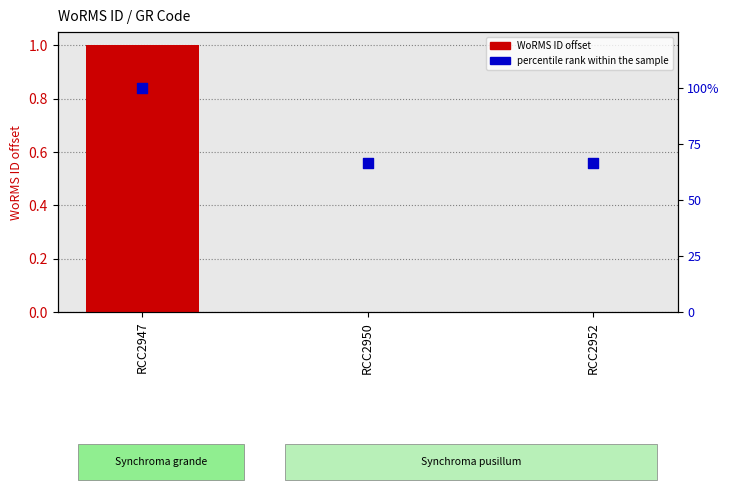

At which category is the sum across all series the highest?

RCC2947